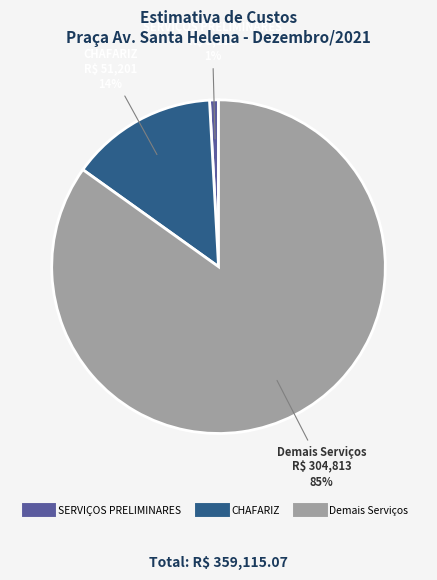

To the nearest percent, what is the difference between the largest and smallest slice percentages?

84%